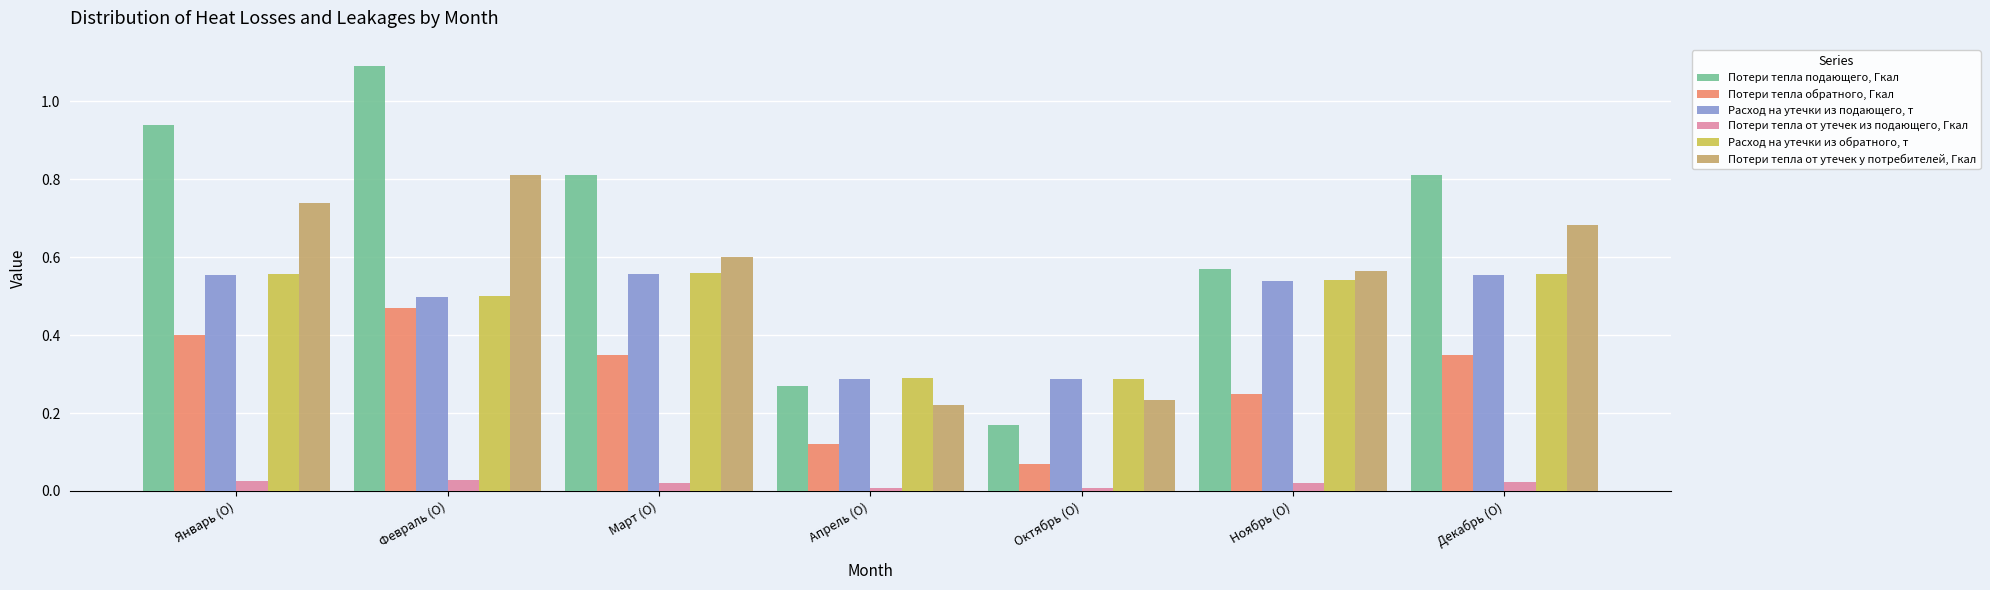

Which series changed the most between Ноябрь (О) and Декабрь (О)?

Потери тепла подающего, Гкал